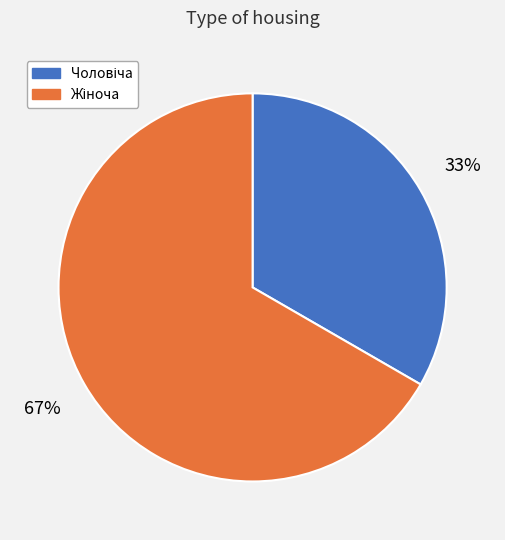

To the nearest percent, what is the average slice percentage?

50%